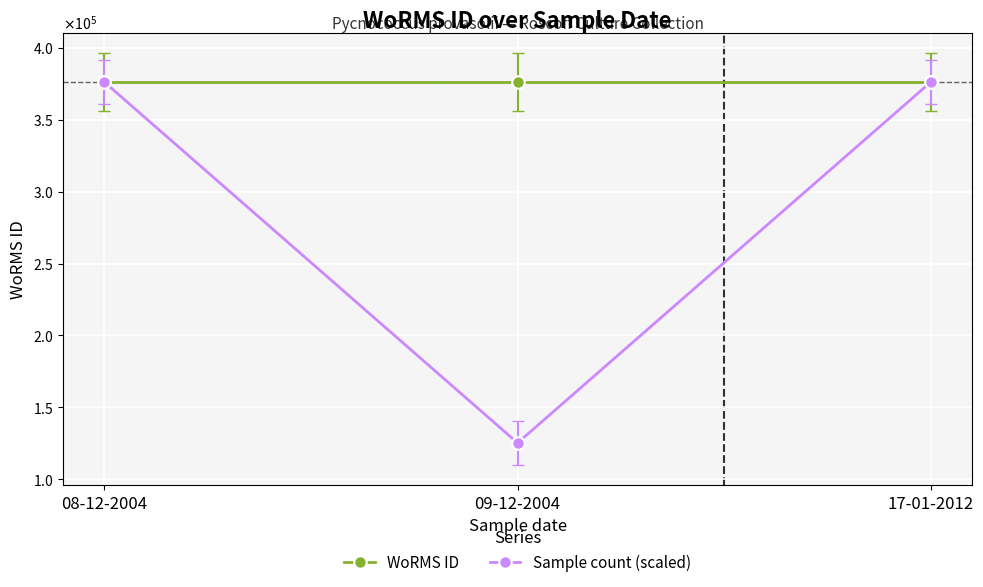

What is the total value across all series at 08-12-2004?

752146.0